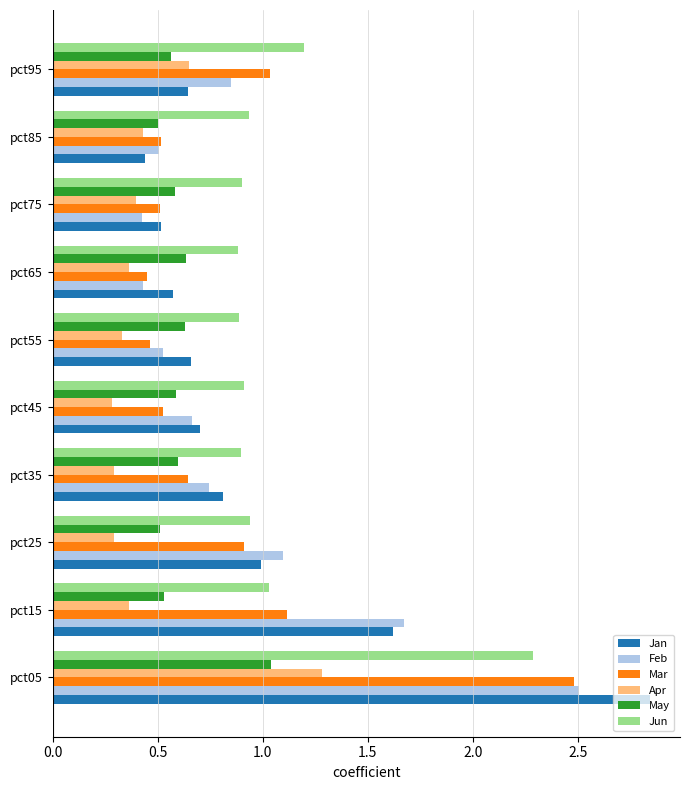

What is the total value across all series at pct55?

3.5